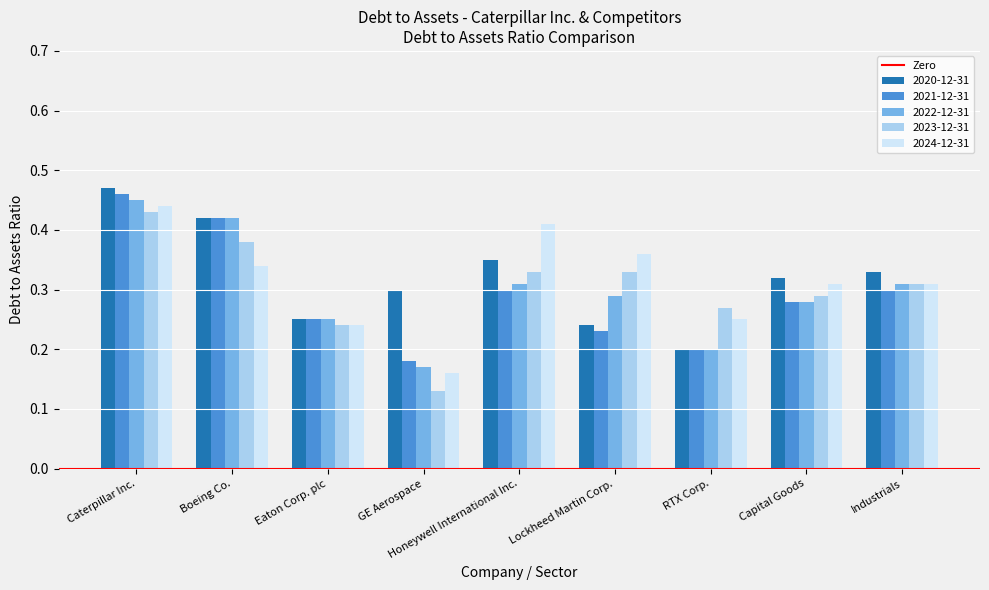

Are the bars horizontal?

No